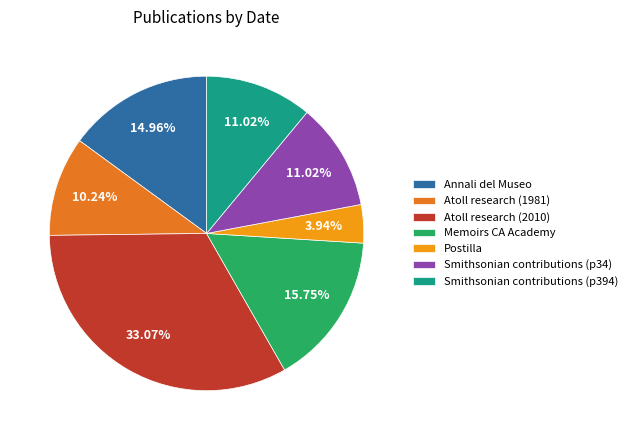

Count the number of slices in the pie.

7